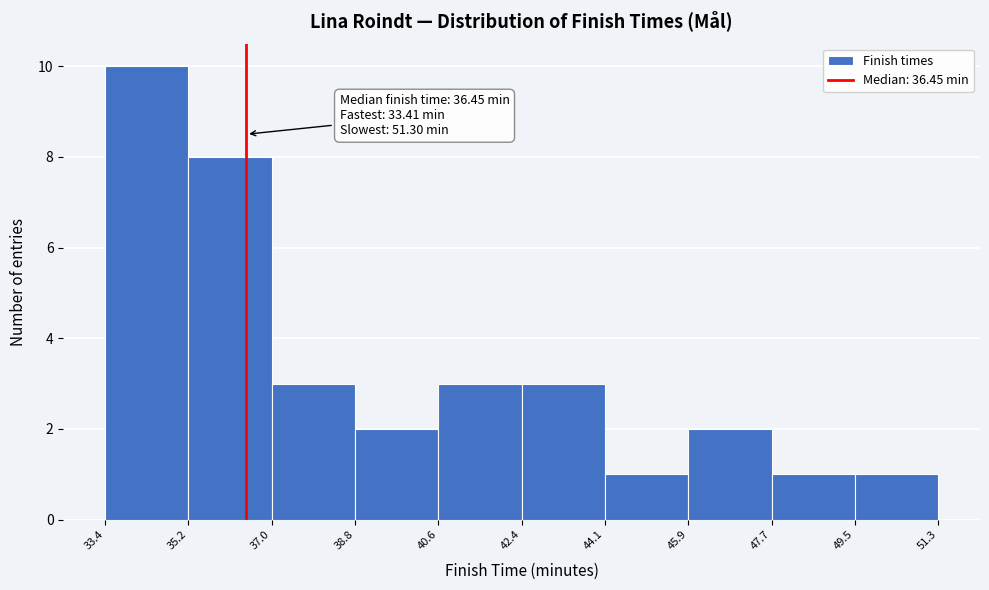

Which range on the x-axis has the tallest bar?

33.4 to 35.2